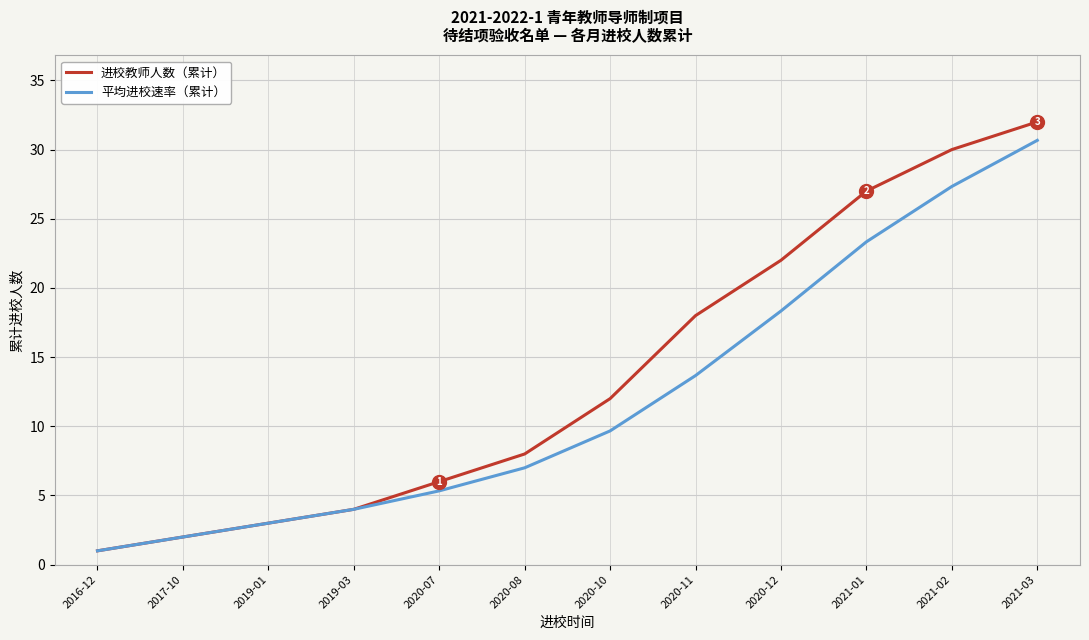

Which series has the largest total across all categories?

进校教师人数（累计）